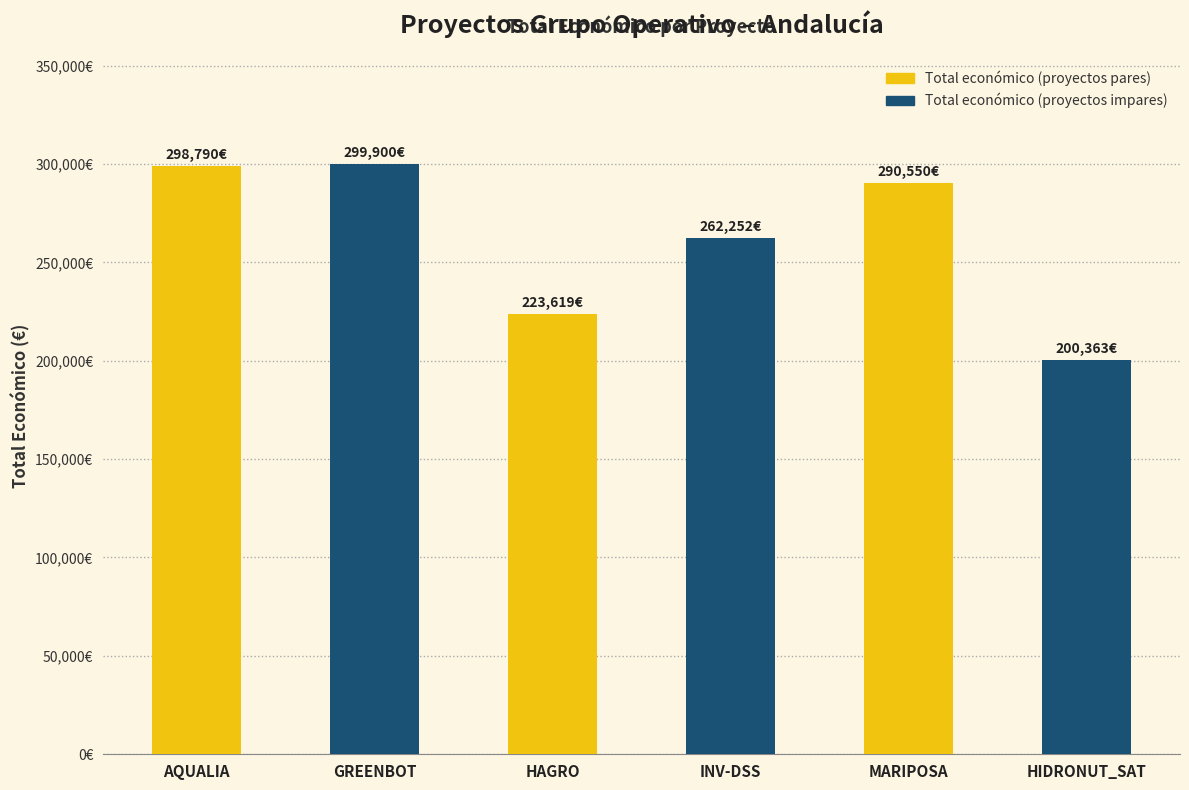

What is the sum of all values?

1575474